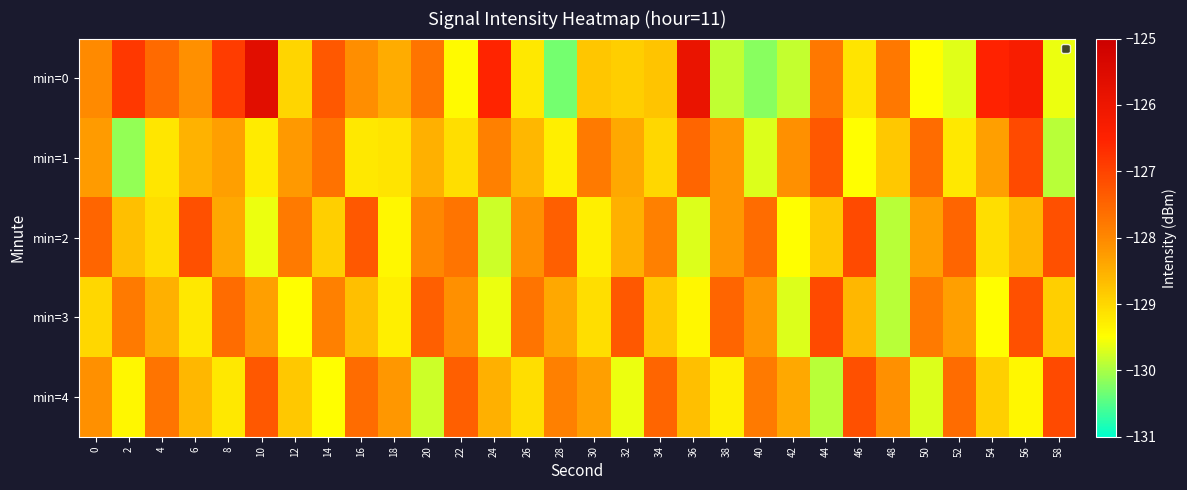

Which label corresponds to the largest value in the chart?

10